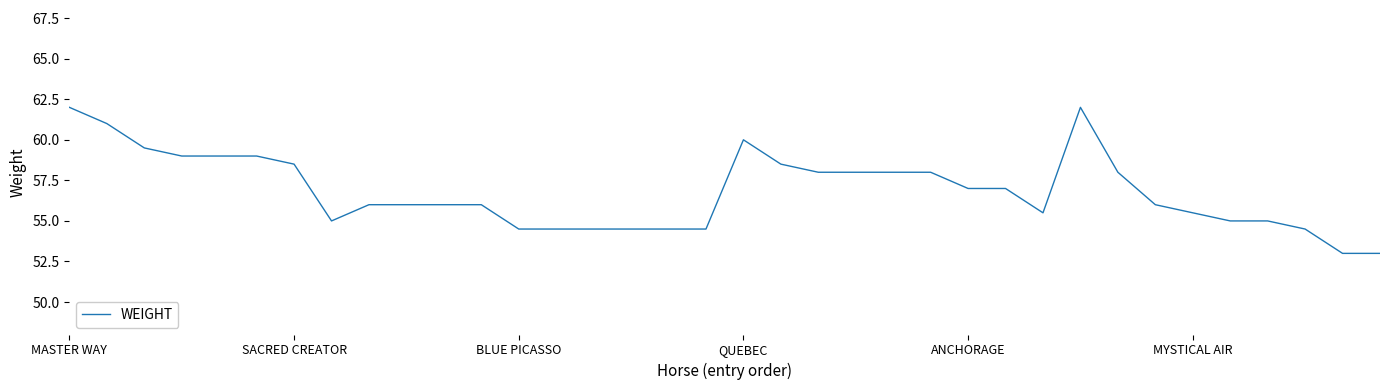

Which label corresponds to the smallest value in the chart?

34